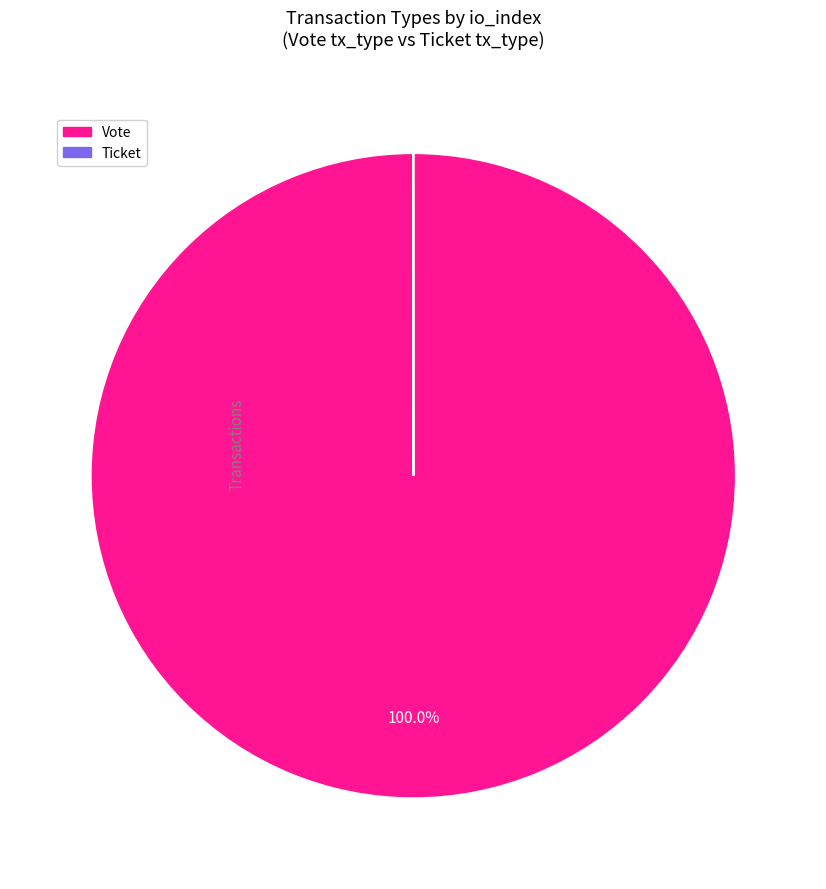

Does any single category account for the majority?

Yes